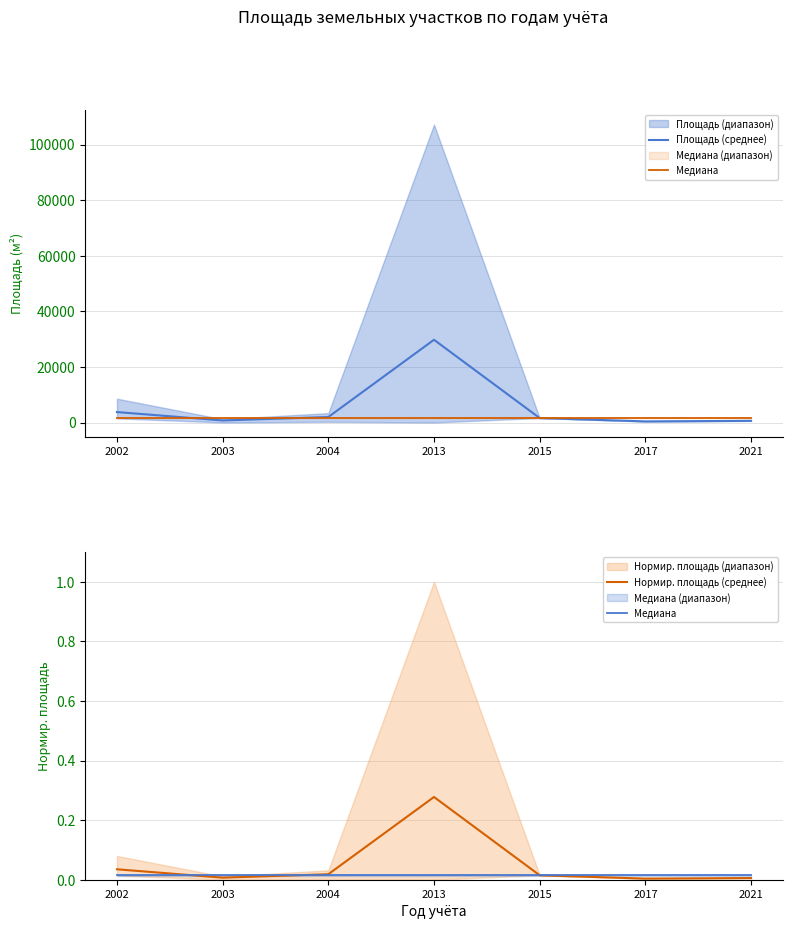

What is the difference between the Площадь (среднее) values at 2017 and 2021?

200.0